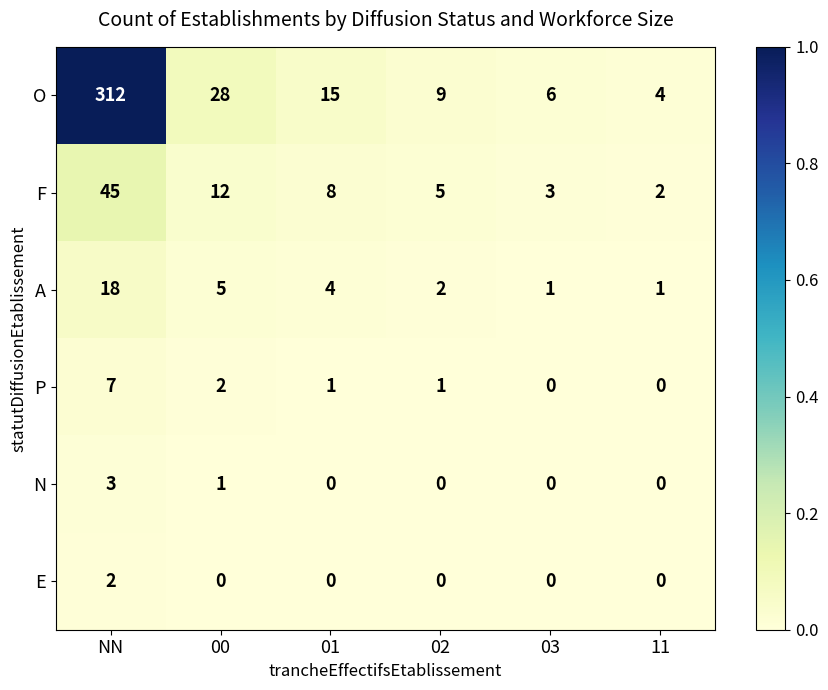

The A series shows 29 at NN. True or false?

False